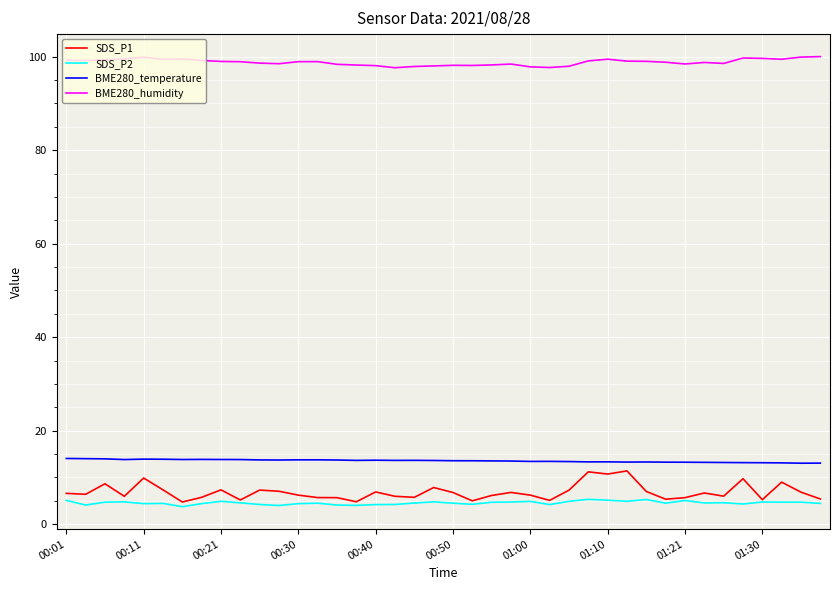

True or false: SDS_P2 and BME280_temperature cross at least once.

False